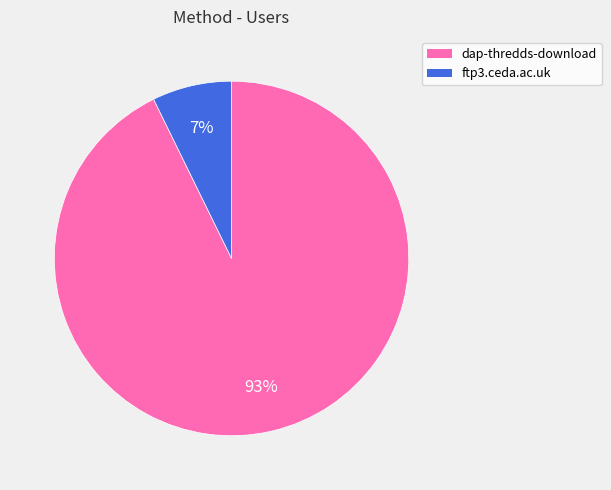

Rank the categories by value from highest to lowest.

dap-thredds-download, ftp3.ceda.ac.uk